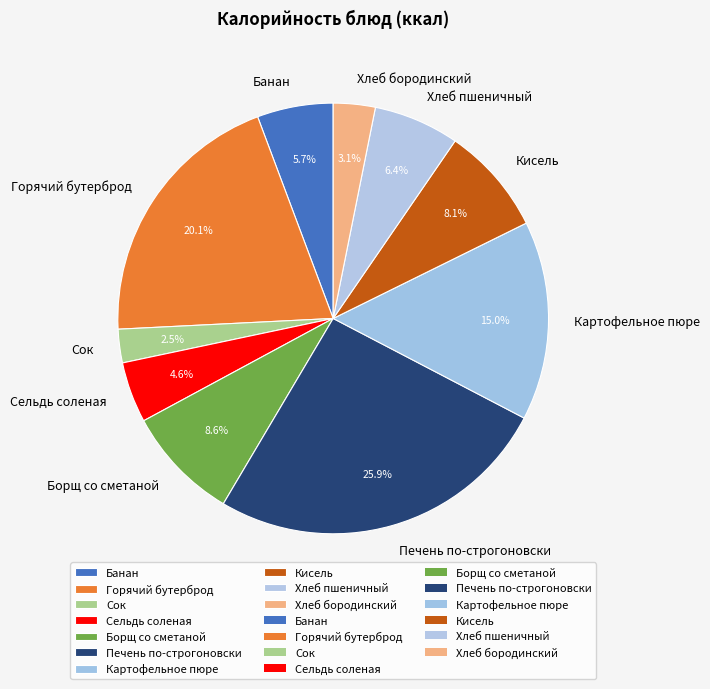

To the nearest percent, what is the difference between the Сельдь соленая and Картофельное пюре slice percentages?

10%